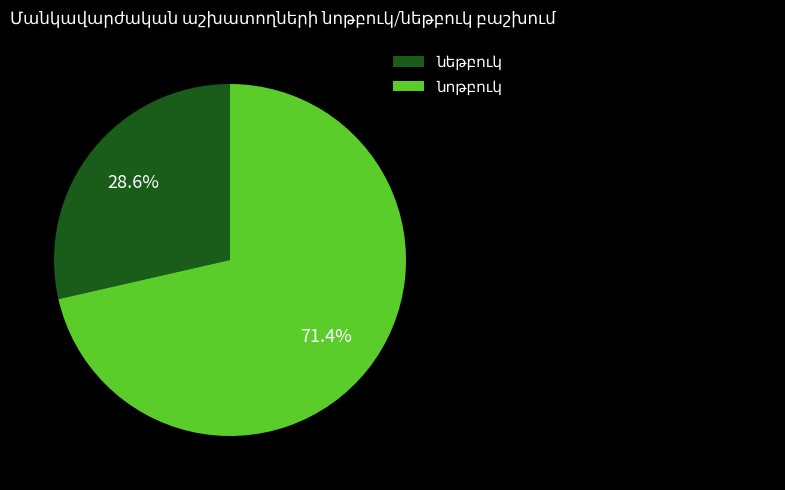

How many segments does this pie chart have?

2